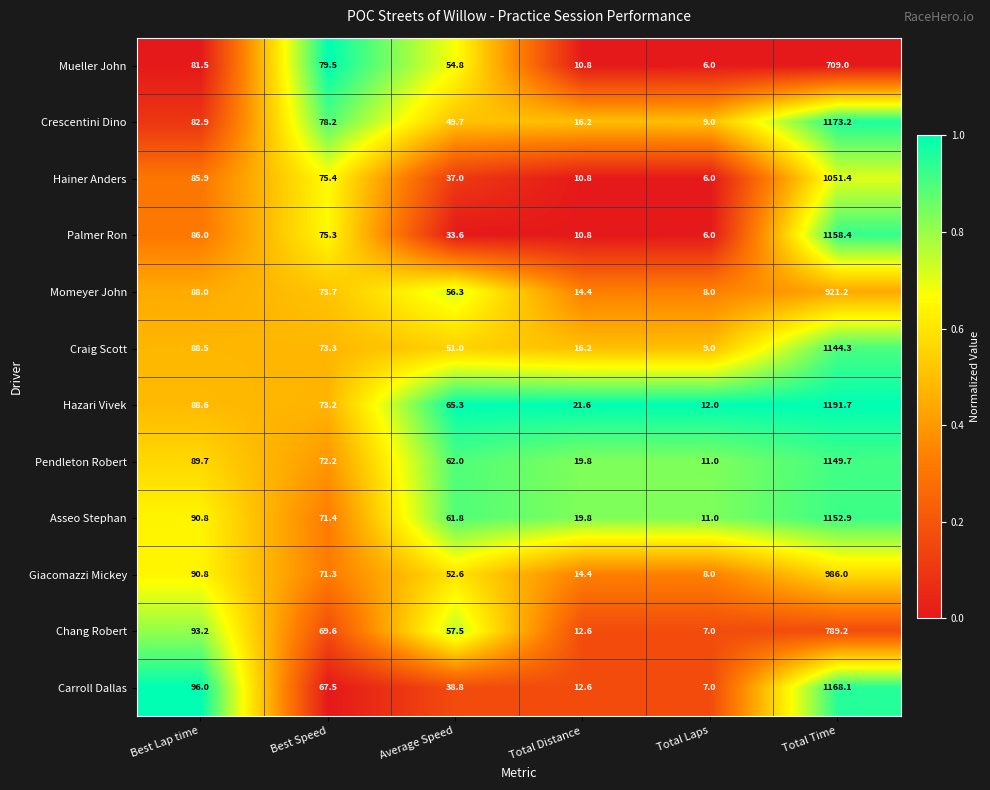

What is the difference between the Pendleton Robert values at Best Speed and Best Lap time?

17.5